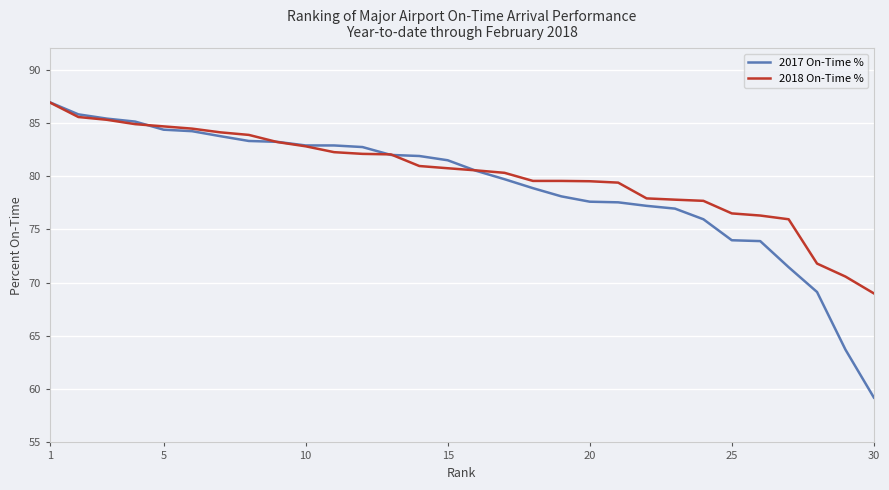

Which series has the widest spread of values?

2017 On-Time %